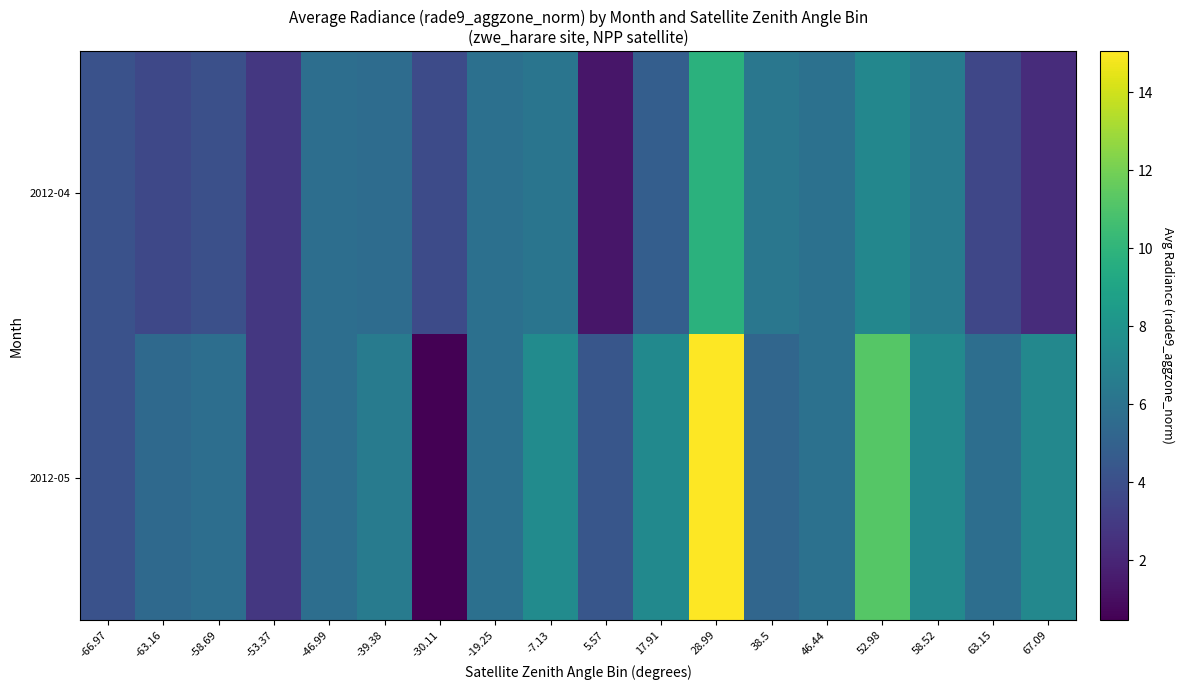

Rank the series by their maximum value, from highest to lowest.

2012-05, 2012-04